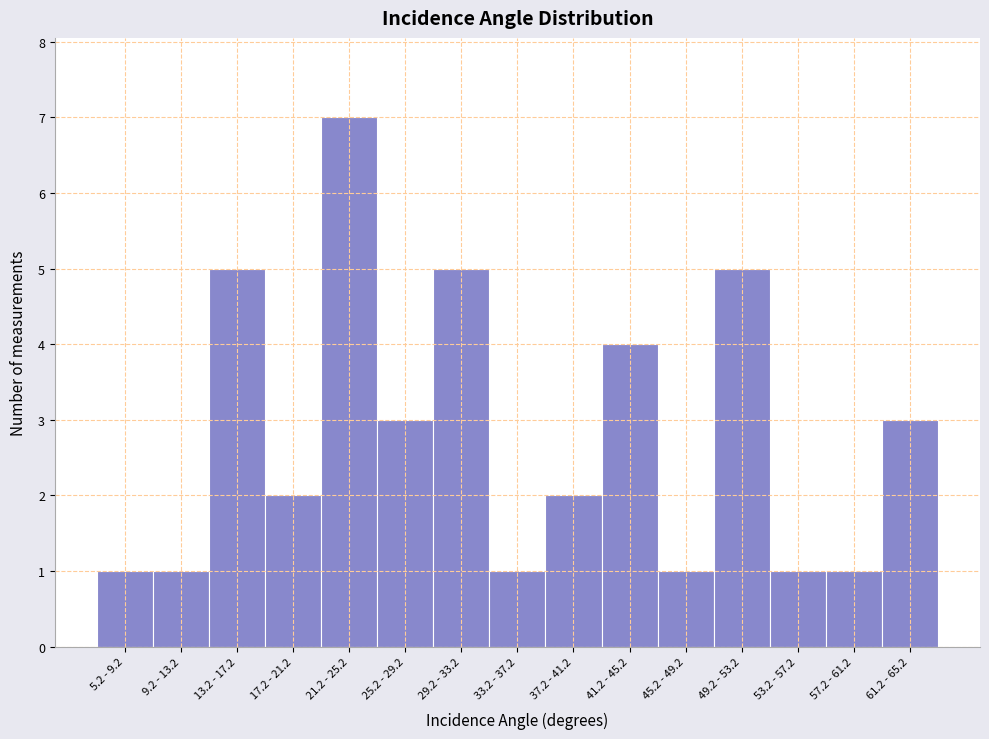

Reading left to right, what are all the values shown in this chart?

5.2 - 9.2=1	9.2 - 13.2=1	13.2 - 17.2=5	17.2 - 21.2=2	21.2 - 25.2=7	25.2 - 29.2=3	29.2 - 33.2=5	33.2 - 37.2=1	37.2 - 41.2=2	41.2 - 45.2=4	45.2 - 49.2=1	49.2 - 53.2=5	53.2 - 57.2=1	57.2 - 61.2=1	61.2 - 65.2=3